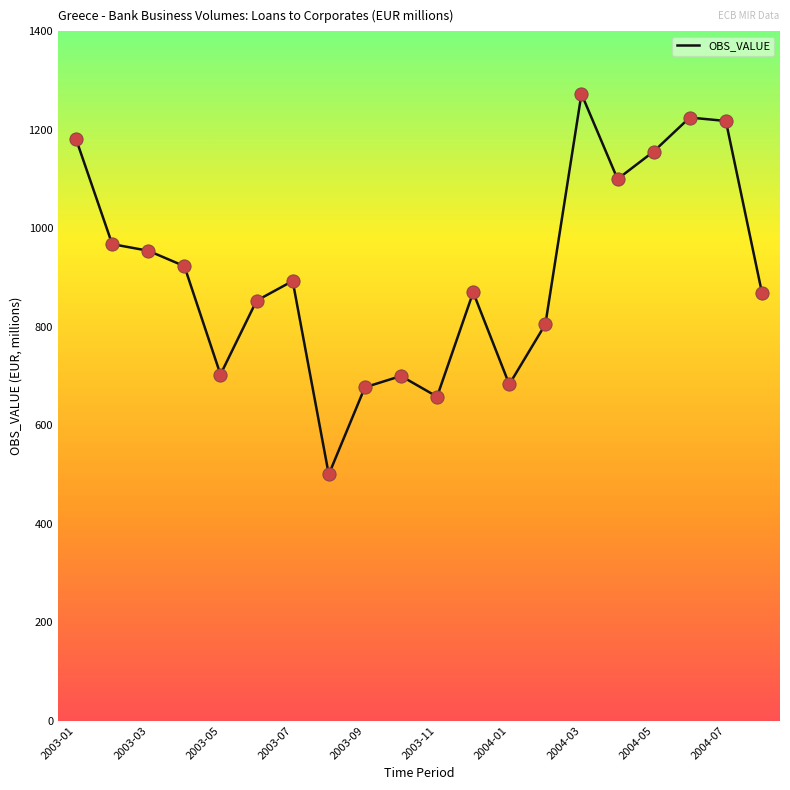

What is the maximum value shown in the chart?

1273.0